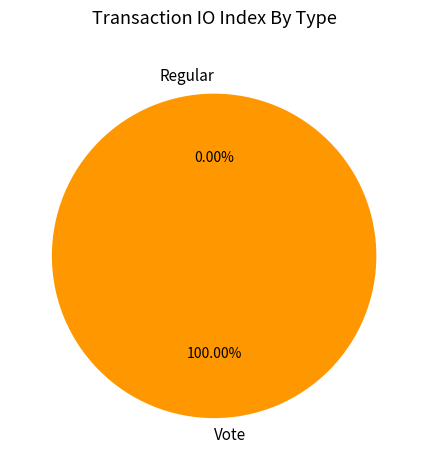

Rank the categories by value from lowest to highest.

Regular, Vote